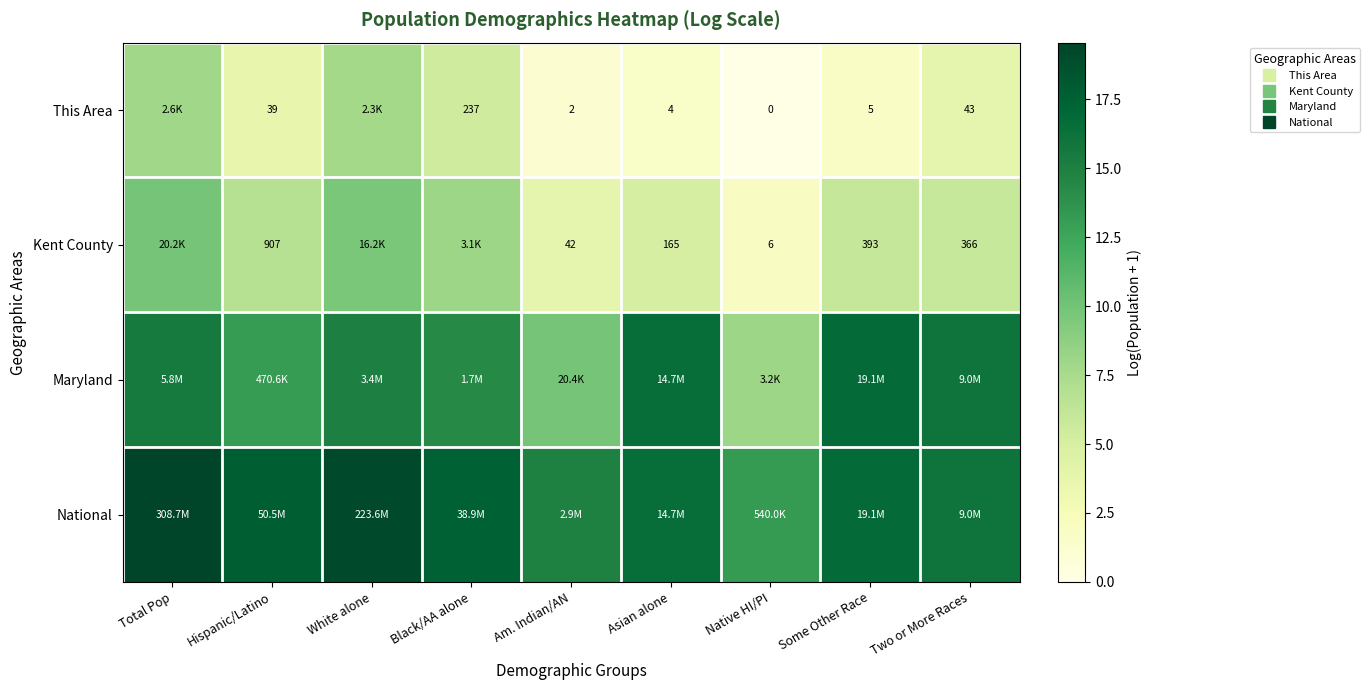

Is the value of Maryland at Am. Indian/AN greater than the value of National at Some Other Race?

No